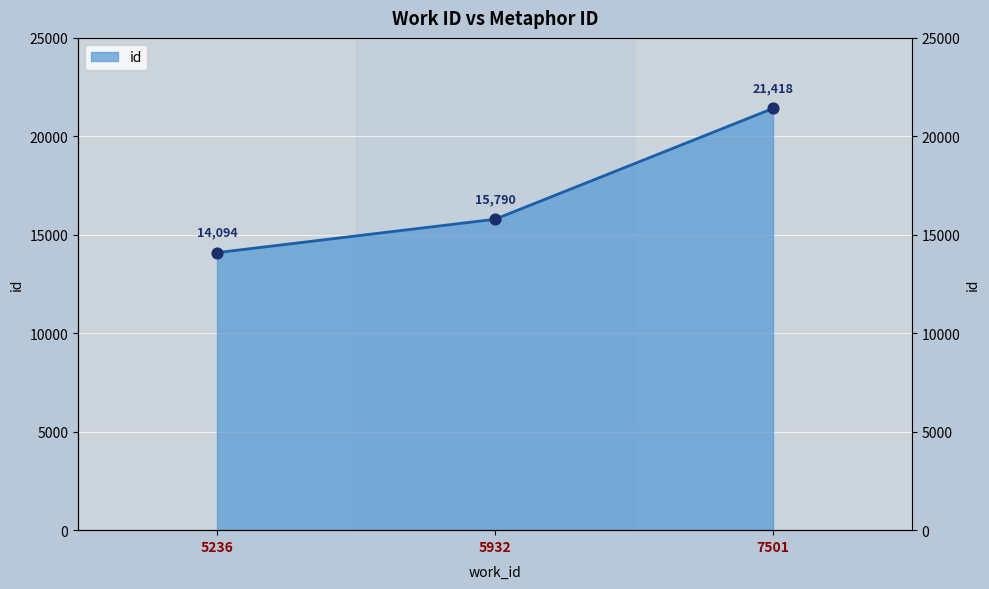

Which has a higher value, 5236 or 7501?

7501